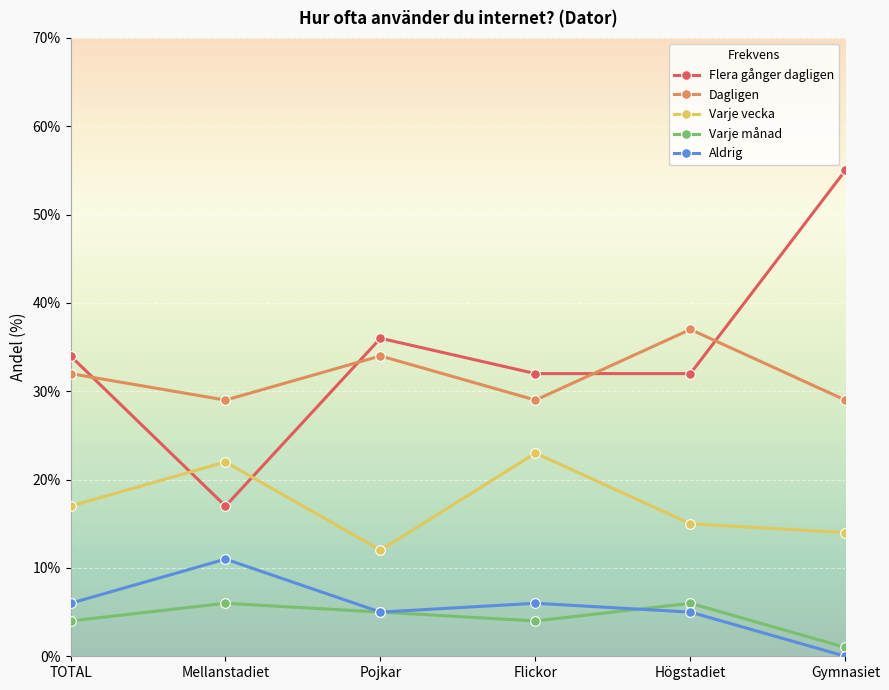

What is the average value of the Varje vecka series?

17